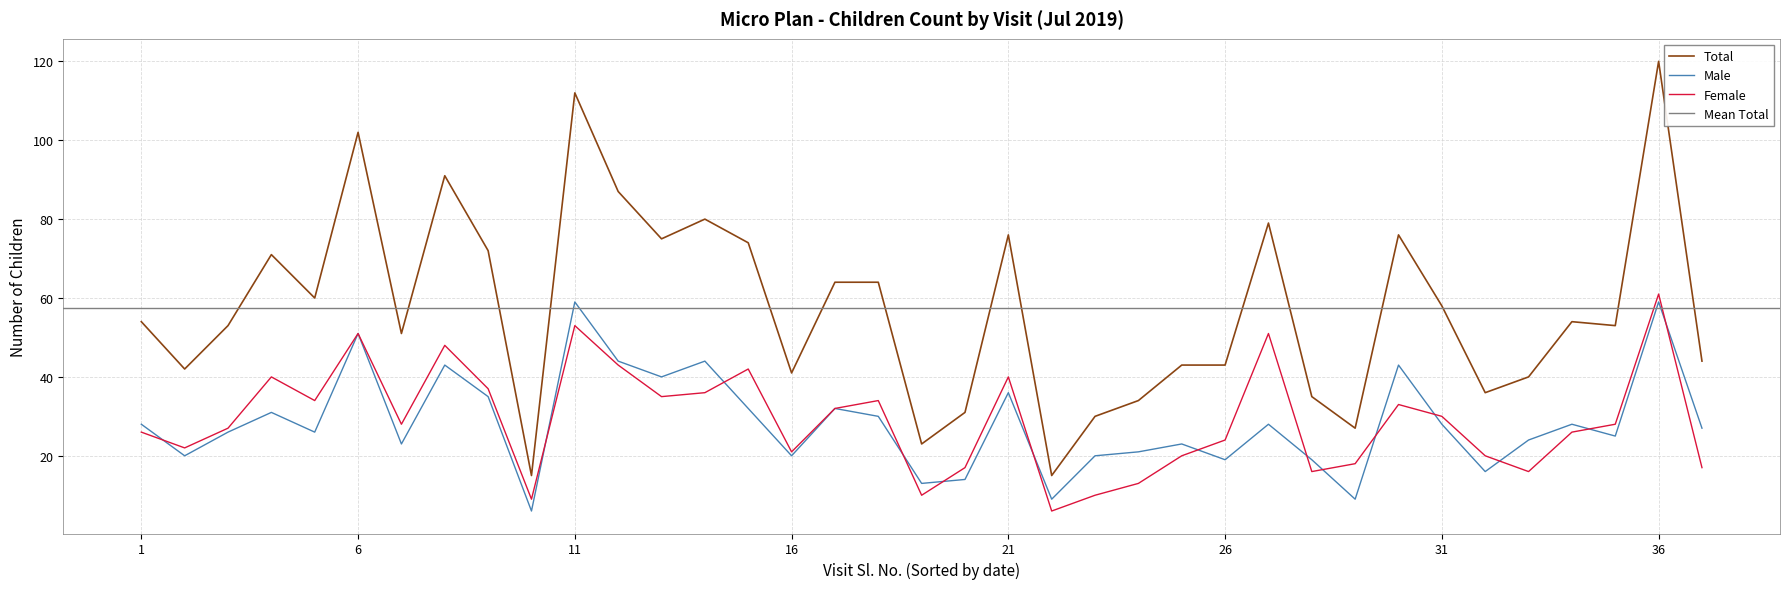

How many interior local valleys does the Male series have?

12